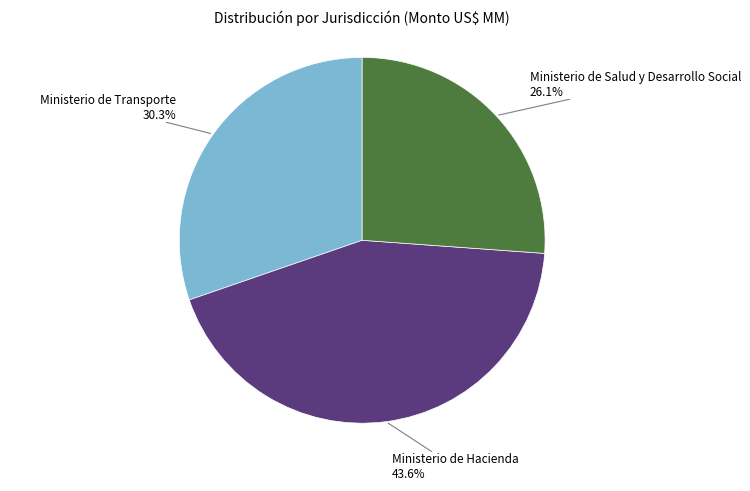

Is there any slice that represents more than half of the pie?

No